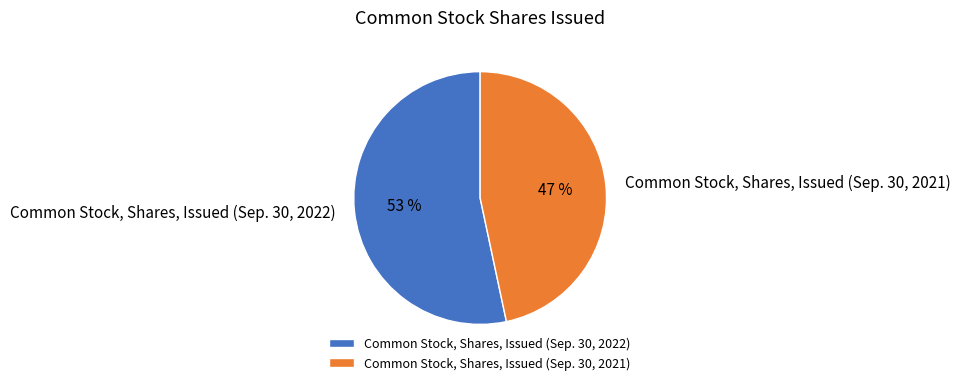

What percentage is the Common Stock, Shares, Issued (Sep. 30, 2022) slice, to the nearest percent?

53%